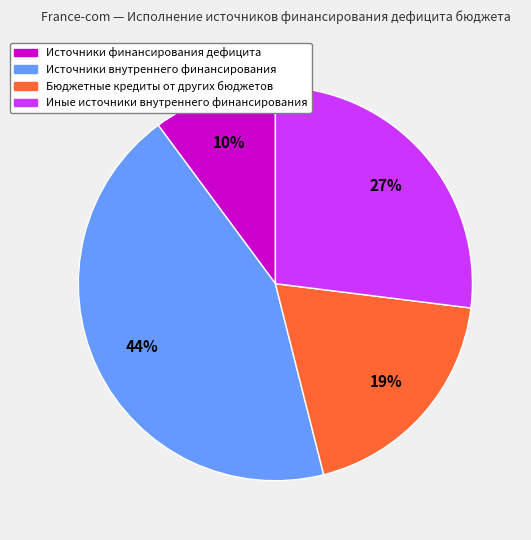

Is there any slice that represents more than half of the pie?

No